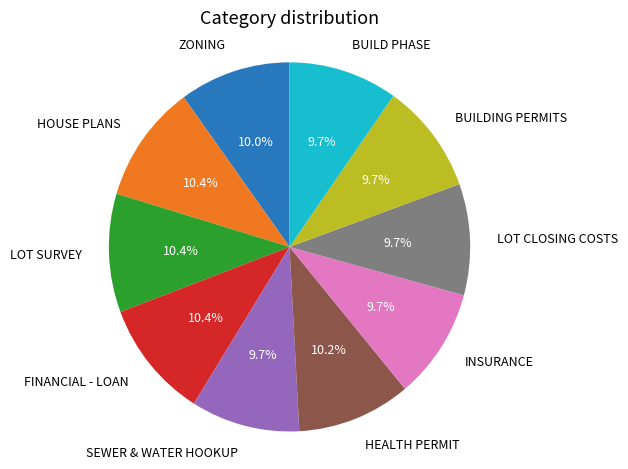

Is there a majority slice in this chart?

No